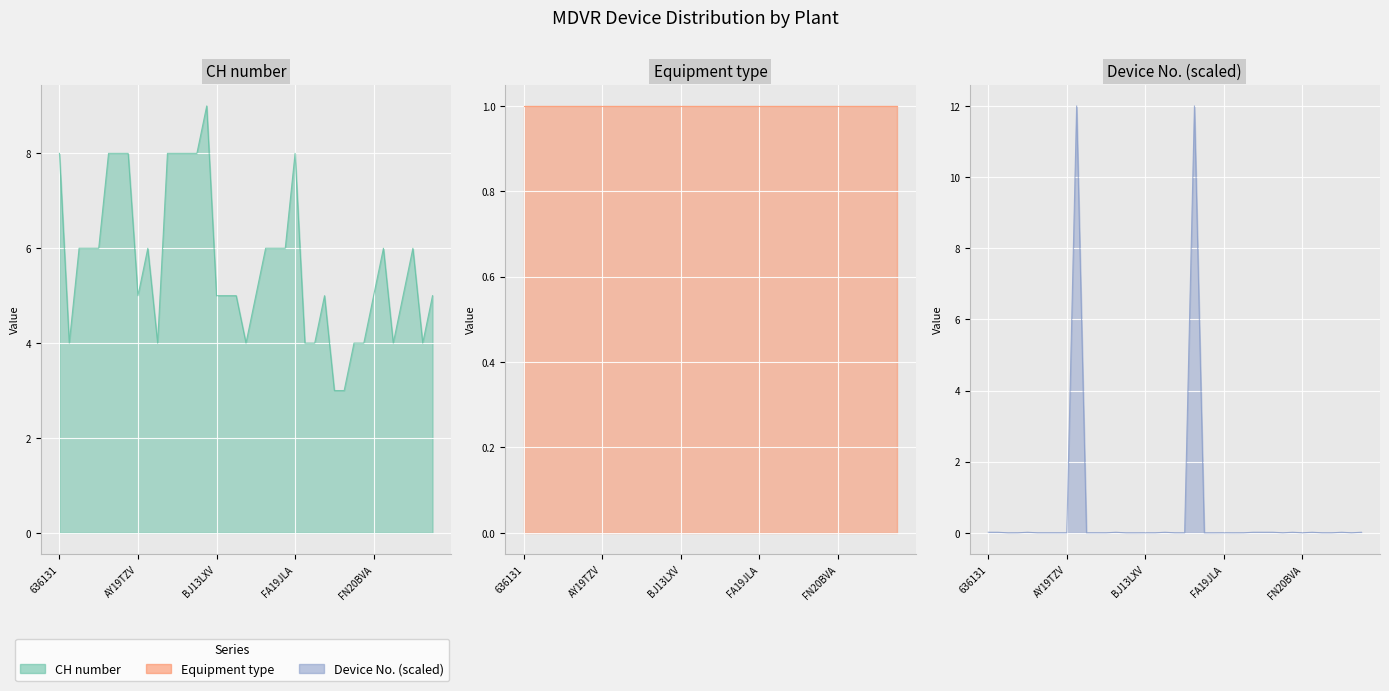

Where do CH number and Device No. first cross each other?

AY19TZV and AY21VCD